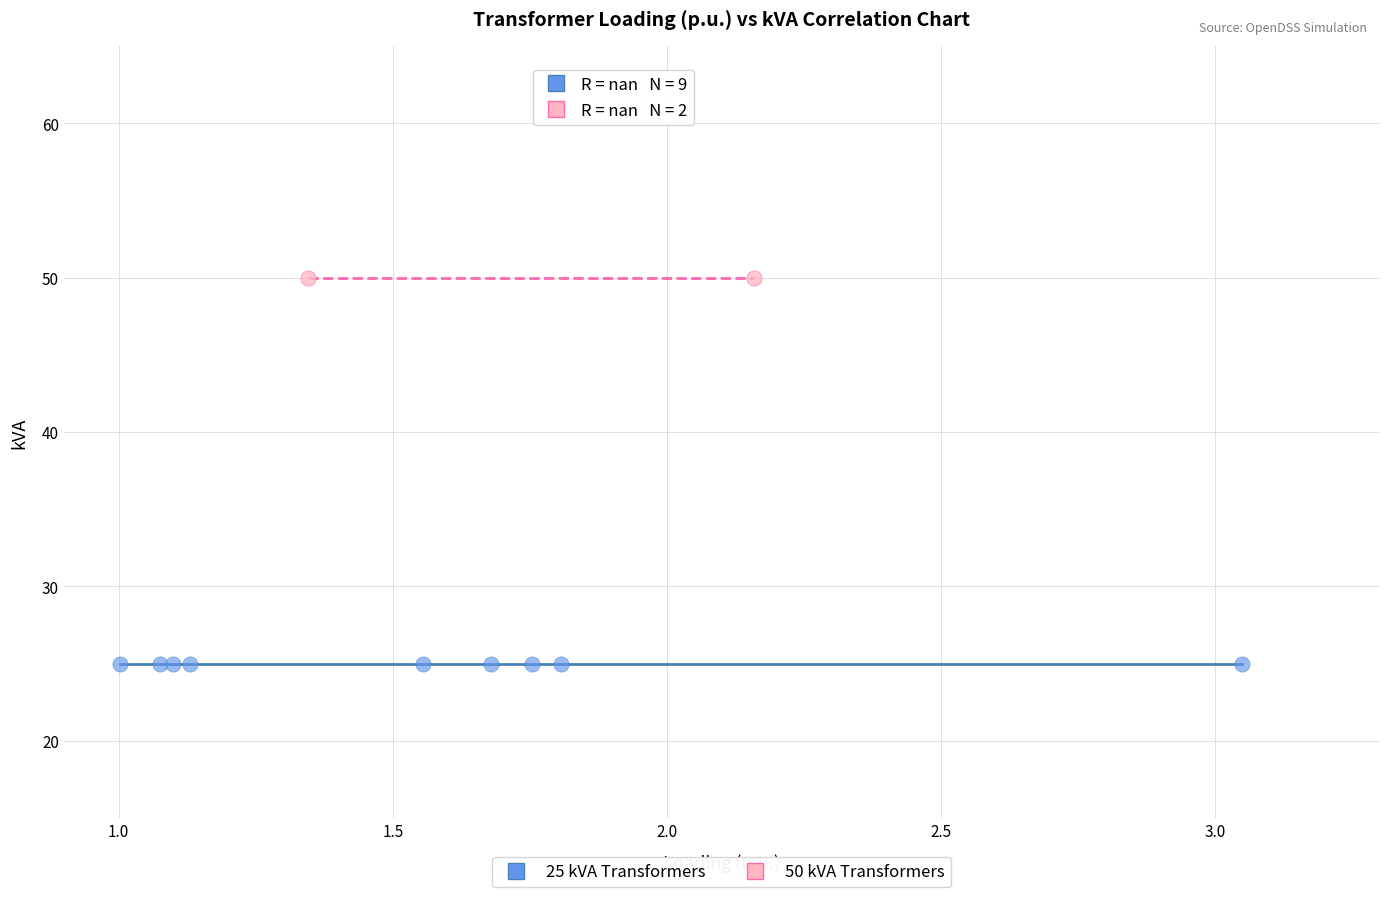

Which series contains the highest Y value?

50 kVA Transformers